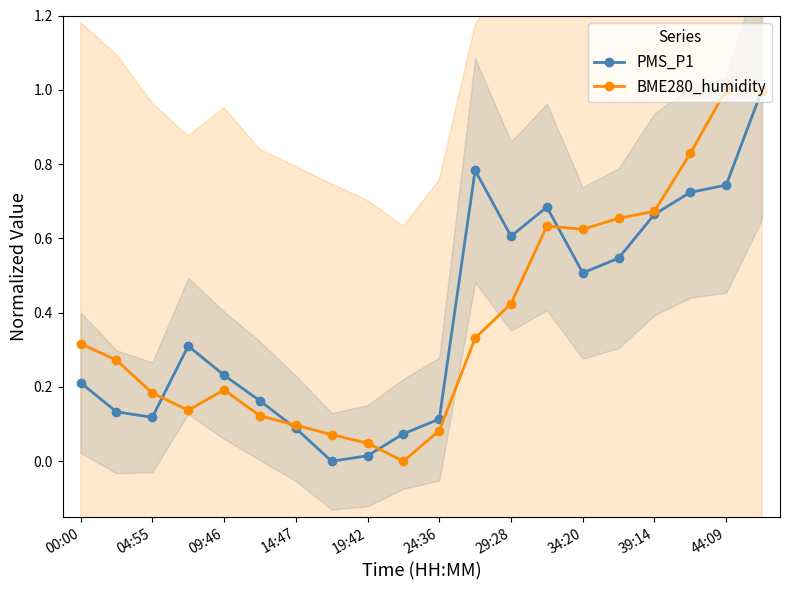

True or false: BME280_humidity has a value of 1.0 at 44:09.

True